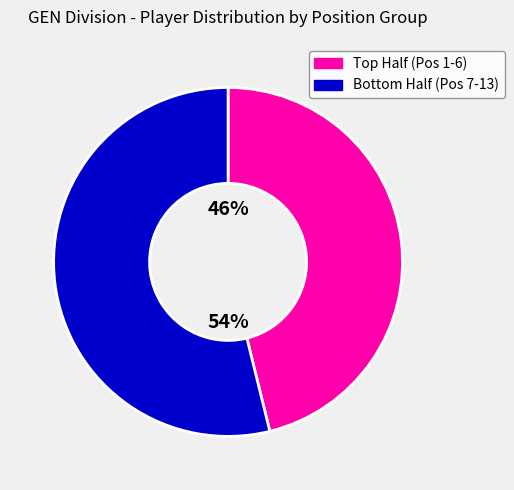

Is there a majority slice in this chart?

Yes